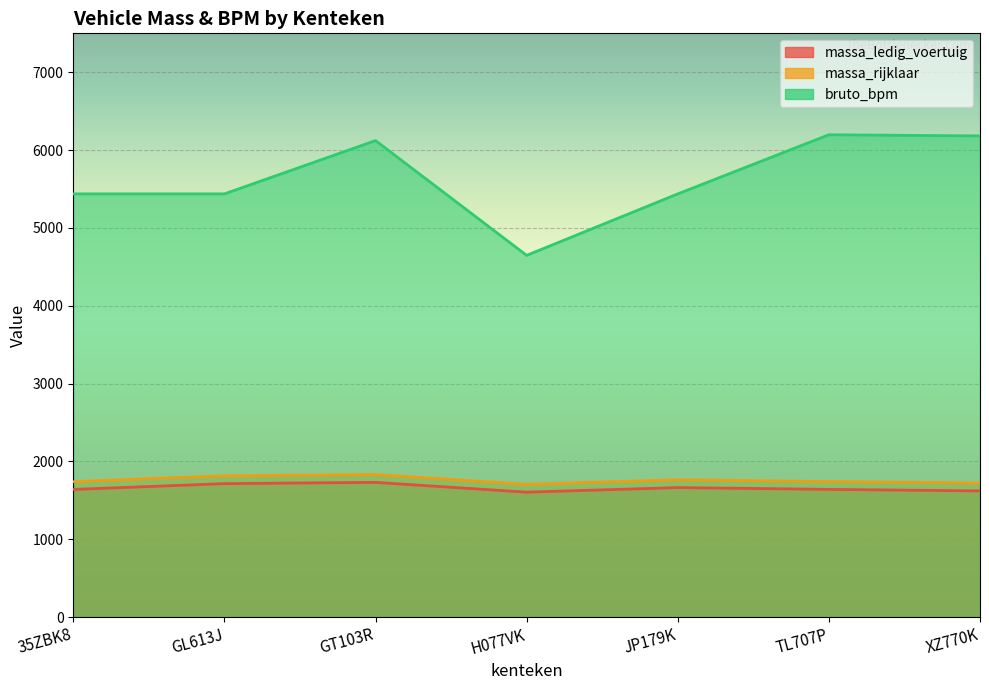

Where is the first local maximum for massa_ledig_voertuig?

GT103R